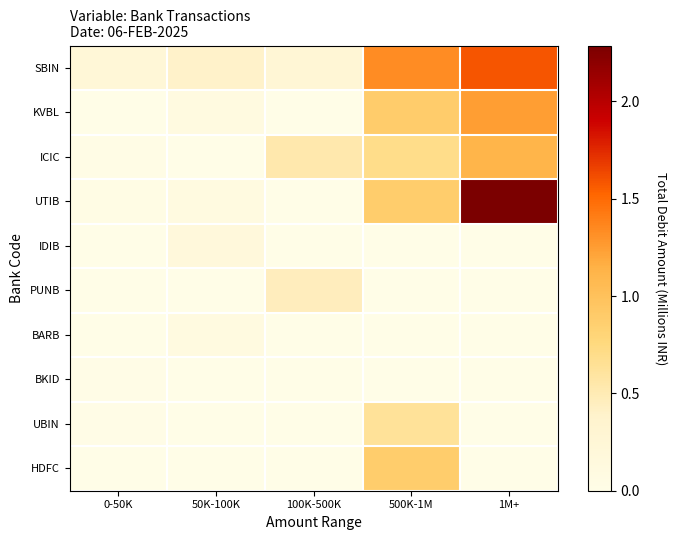

Reading left to right, extract all data points from this chart.

SBIN: 0-50K=0.2	50K-100K=0.4	100K-500K=0.3	500K-1M=1.3	1M+=1.6
KVBL: 0-50K=0.0	50K-100K=0.1	100K-500K=0.0	500K-1M=0.9	1M+=1.2
ICIC: 0-50K=0.0	50K-100K=0.0	100K-500K=0.5	500K-1M=0.7	1M+=1.1
UTIB: 0-50K=0.0	50K-100K=0.1	100K-500K=0.0	500K-1M=0.9	1M+=2.3
IDIB: 0-50K=0.0	50K-100K=0.2	100K-500K=0.0	500K-1M=0.0	1M+=0.0
PUNB: 0-50K=0.0	50K-100K=0.0	100K-500K=0.5	500K-1M=0.0	1M+=0.0
BARB: 0-50K=0.0	50K-100K=0.1	100K-500K=0.0	500K-1M=0.0	1M+=0.0
BKID: 0-50K=0.0	50K-100K=0.0	100K-500K=0.0	500K-1M=0.0	1M+=0.0
UBIN: 0-50K=0.0	50K-100K=0.0	100K-500K=0.0	500K-1M=0.6	1M+=0.0
HDFC: 0-50K=0.0	50K-100K=0.0	100K-500K=0.0	500K-1M=0.9	1M+=0.0